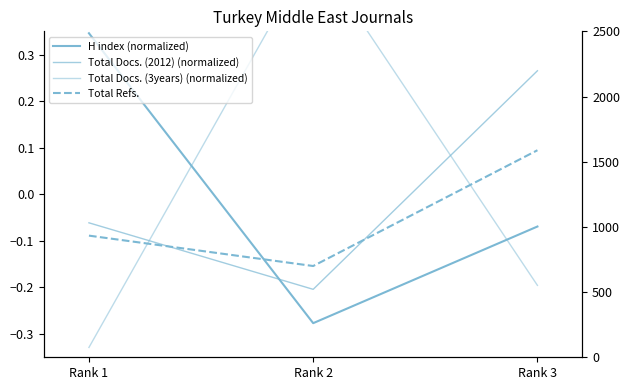

Reading left to right, list all the values displayed in this chart.

H index (normalized): Rank 1=0.3	Rank 2=-0.3	Rank 3=-0.1
Total Docs. (2012) (normalized): Rank 1=-0.1	Rank 2=-0.2	Rank 3=0.3
Total Docs. (3years) (normalized): Rank 1=-0.3	Rank 2=0.5	Rank 3=-0.2
Total Refs.: Rank 1=933.0	Rank 2=700.0	Rank 3=1588.0